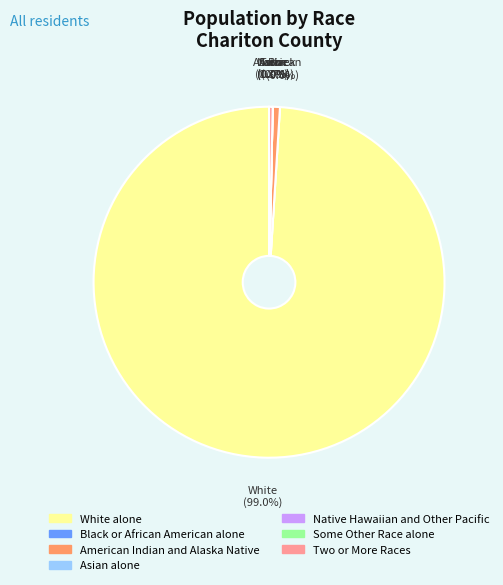

How many segments does this pie chart have?

7